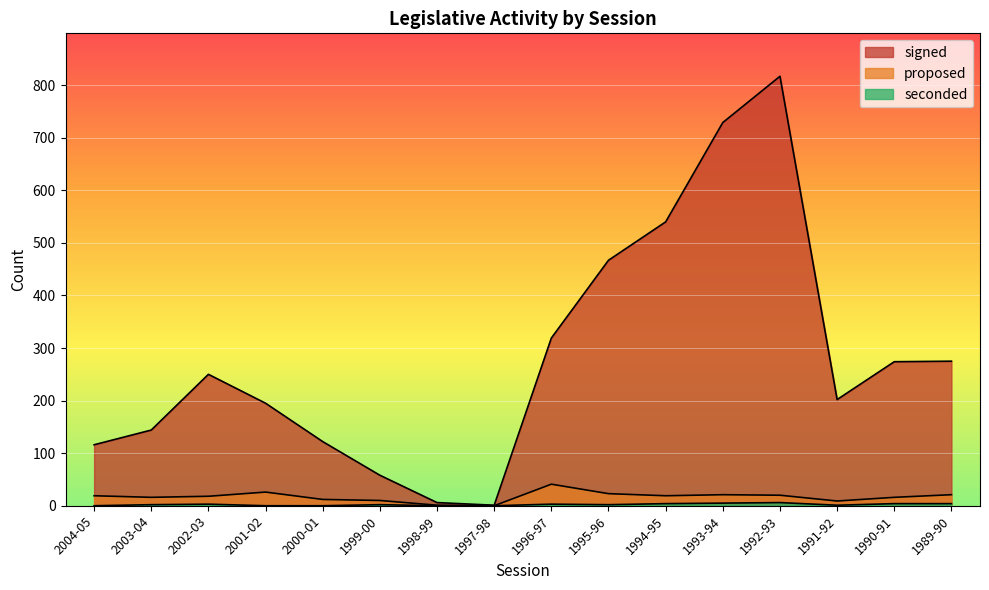

What is the greatest value displayed?

817